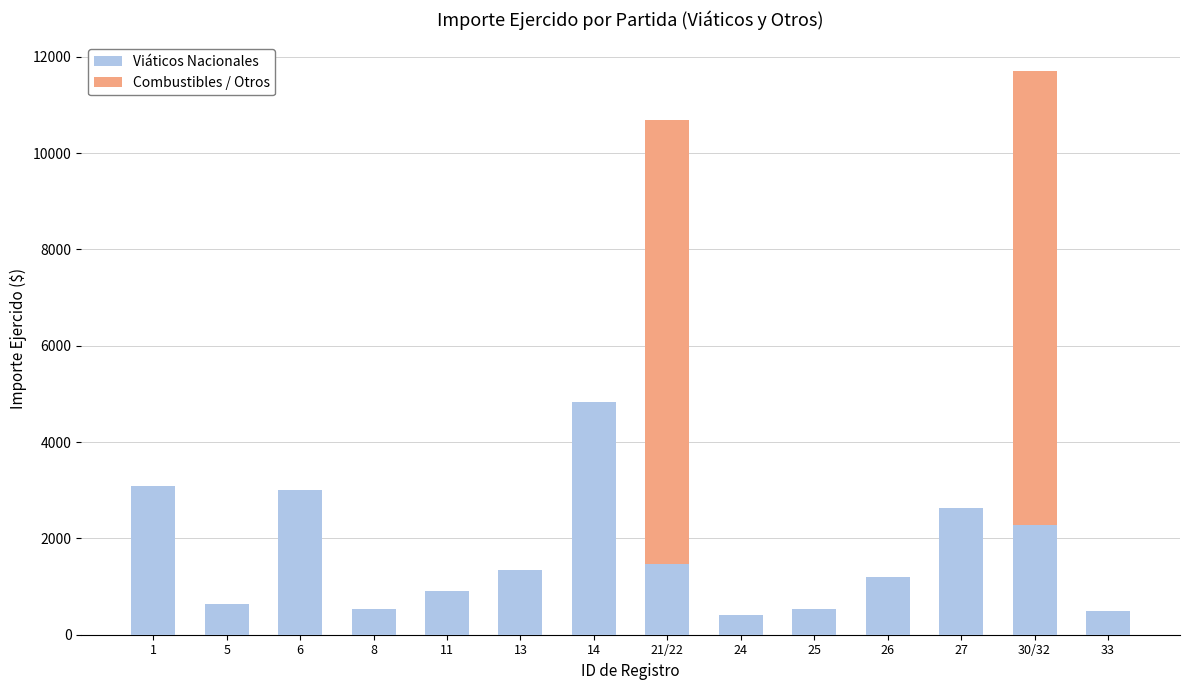

What is the maximum value for Viáticos Nacionales?

4840.0